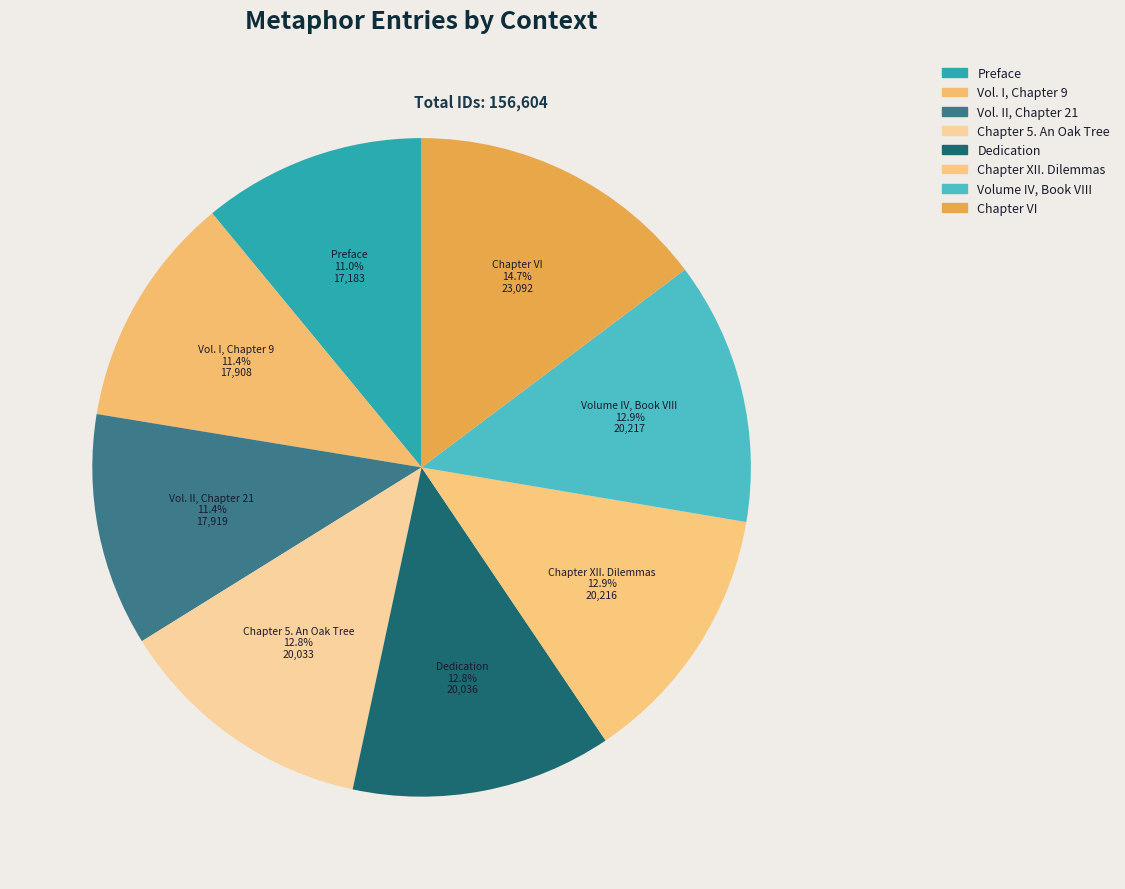

What is the largest slice in the pie chart?

Chapter VI